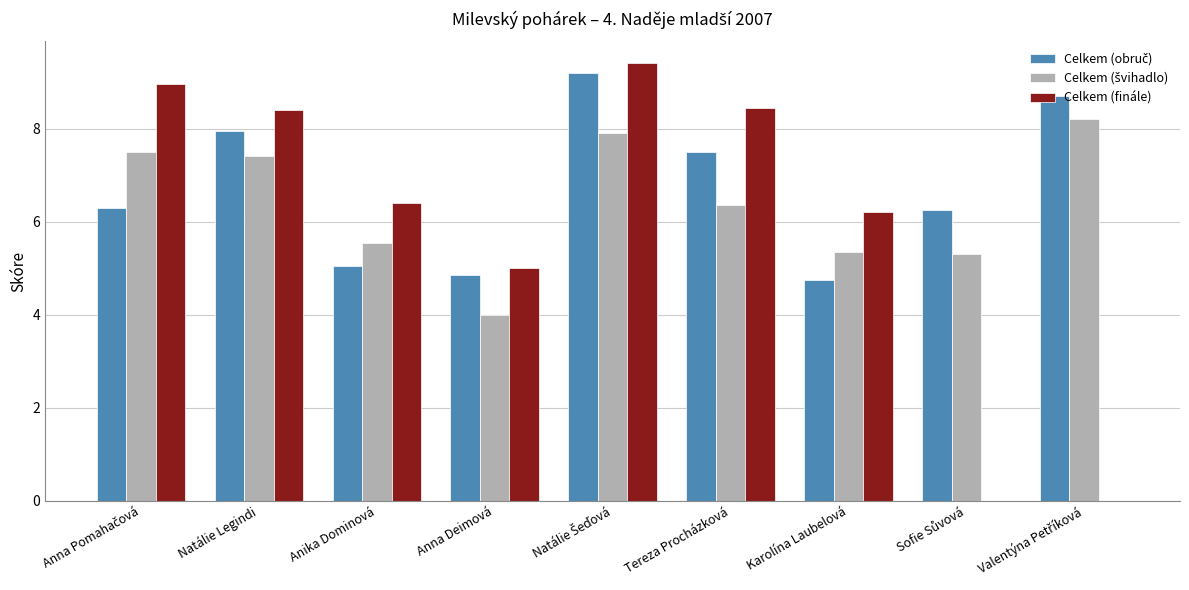

What is the greatest value displayed?

9.4